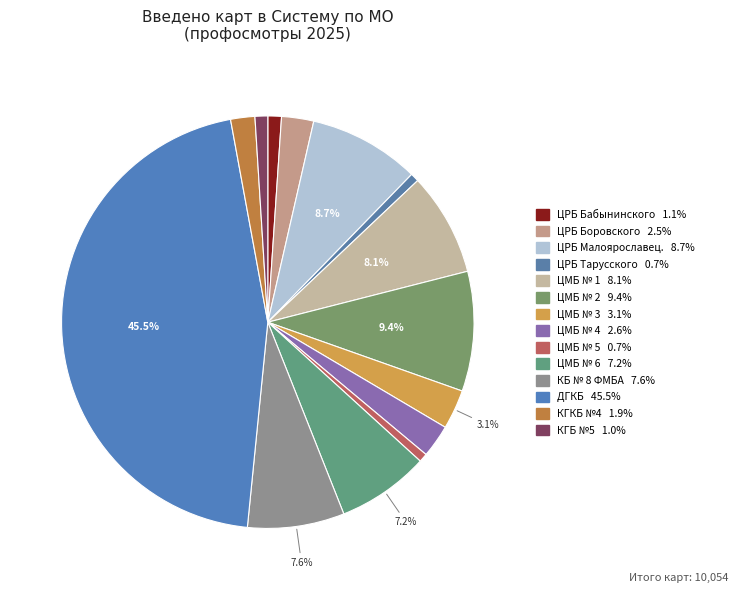

What is the smallest slice in the pie chart?

ЦРБ Тарусского